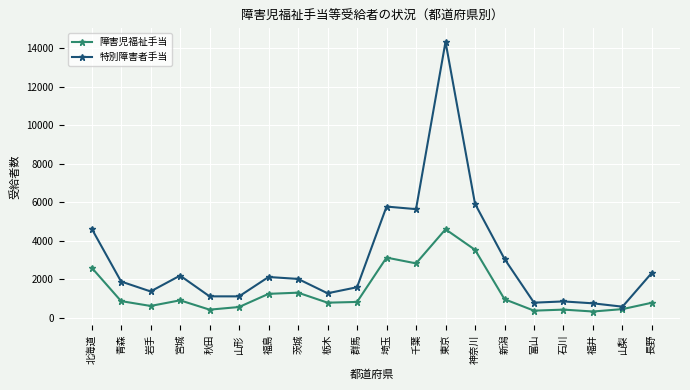

Rank the series at 長野 from highest to lowest value.

特別障害者手当, 障害児福祉手当